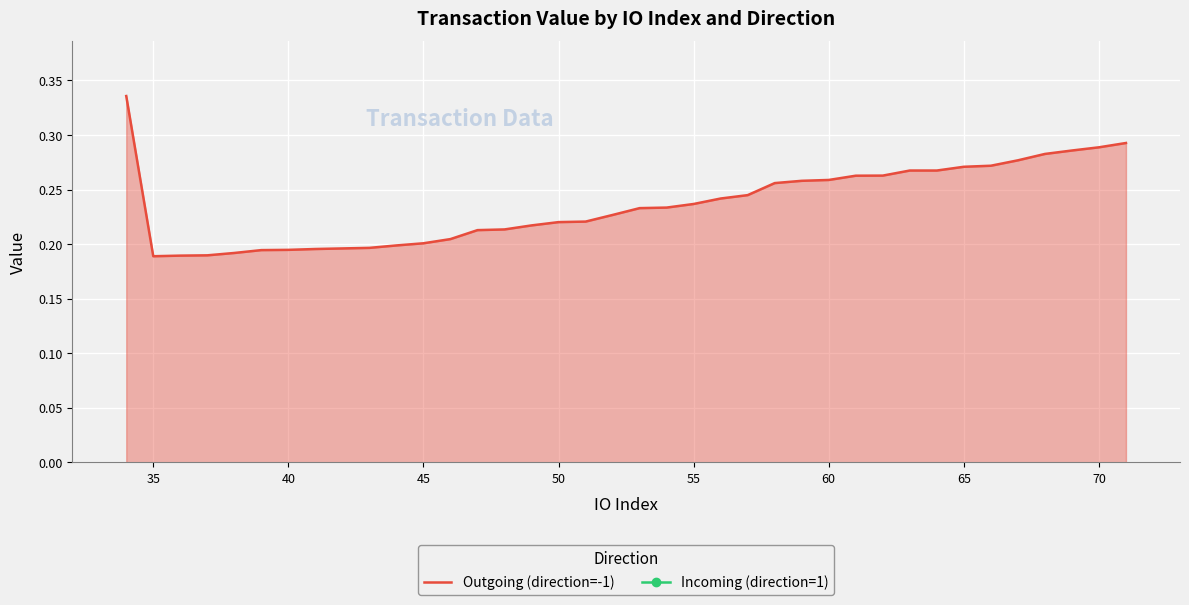

The Outgoing (direction=-1) series shows 0.1 at 40. True or false?

False